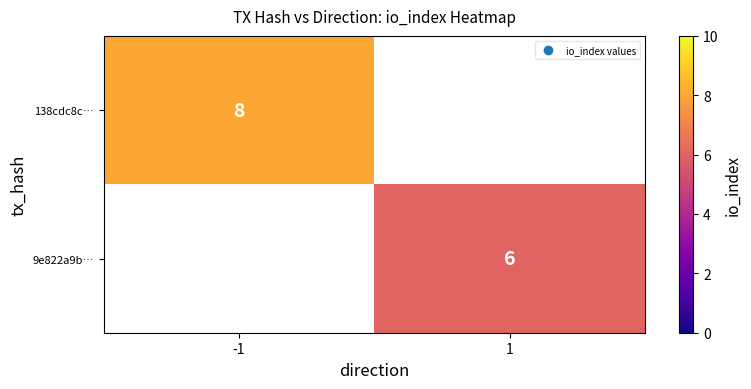

At how many categories does at least one series exceed 7?

1